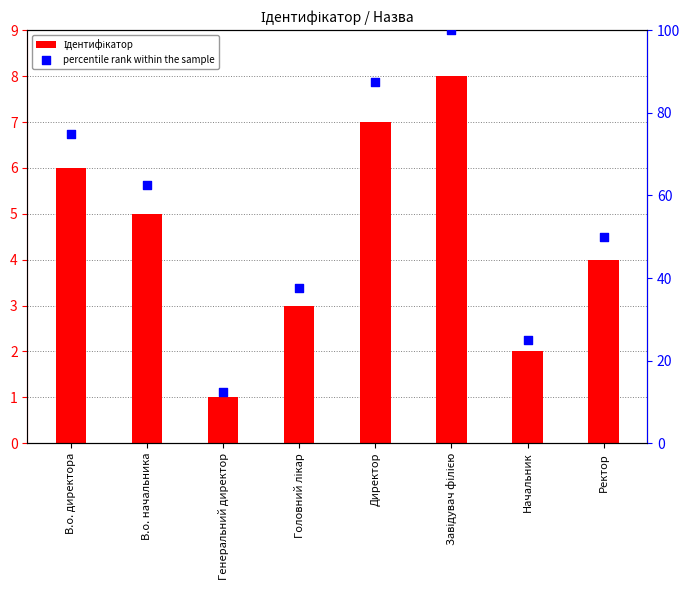

Is the value of percentile rank within the sample at Директор greater than the value of Ідентифікатор at Завідувач філією?

Yes